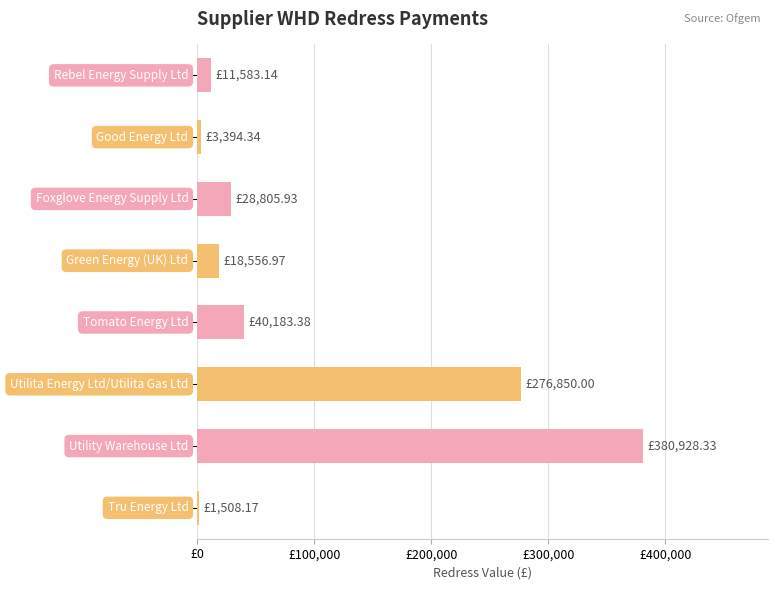

What is the maximum value shown in the chart?

380928.3